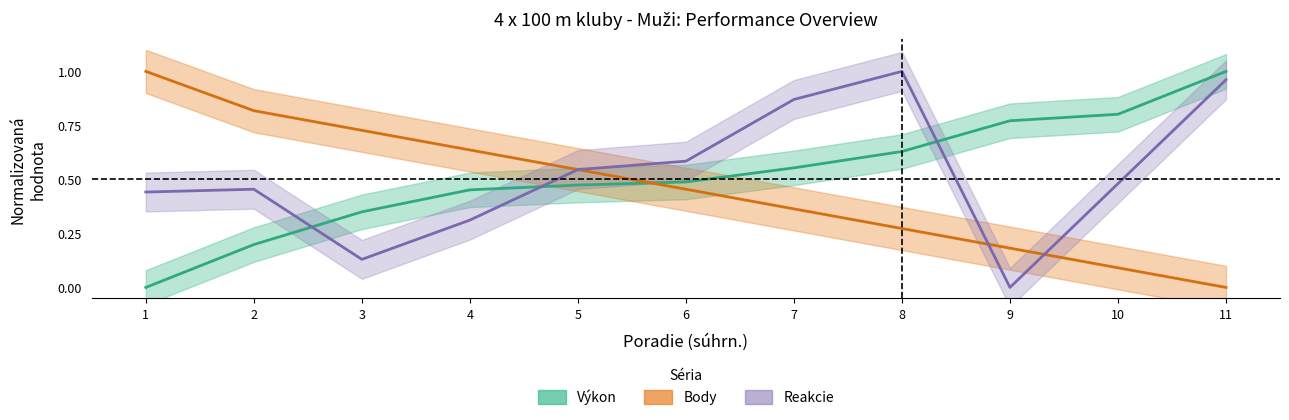

At which category is the sum across all series the highest?

11